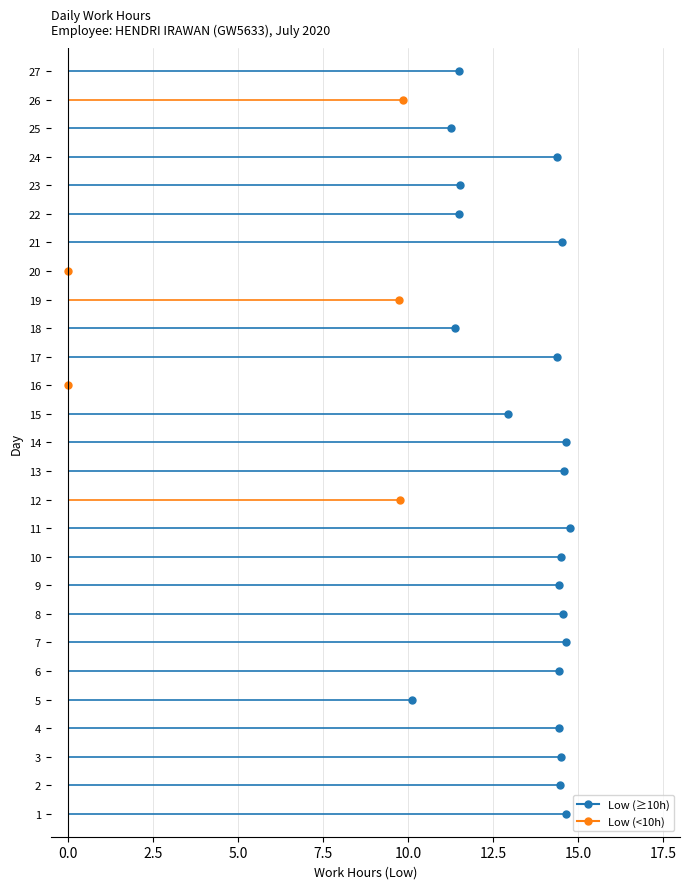

What is the change in value from 9 to 18?

-3.1